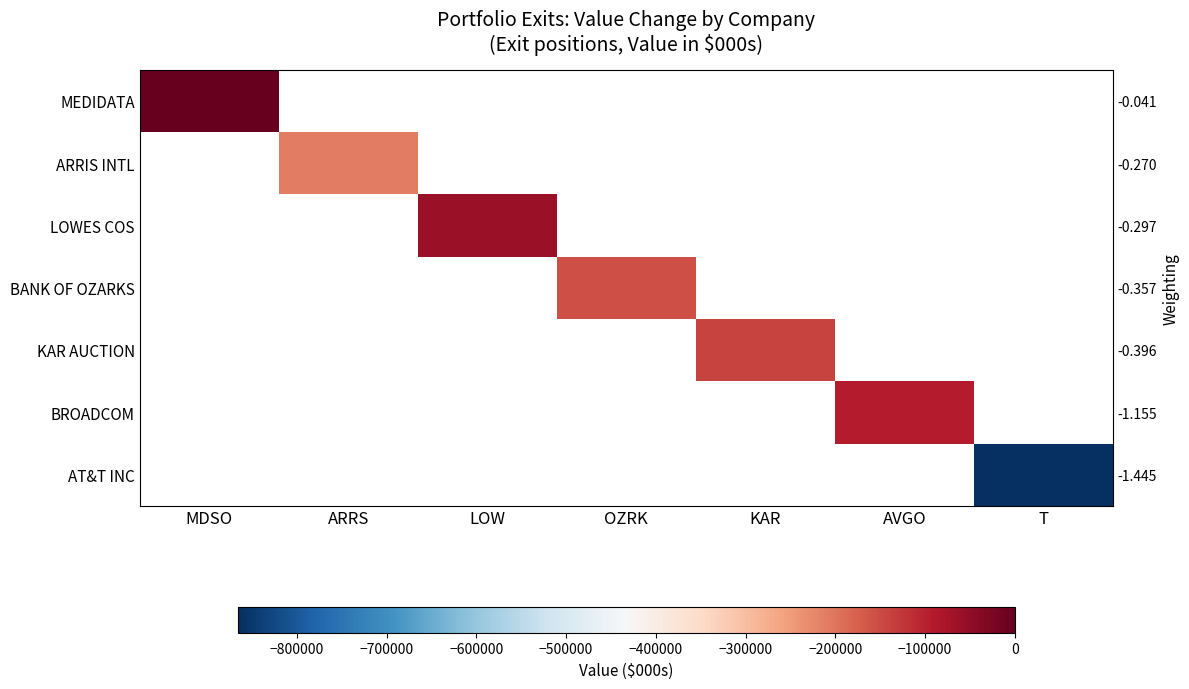

At which category does the chart reach its minimum across all series?

T